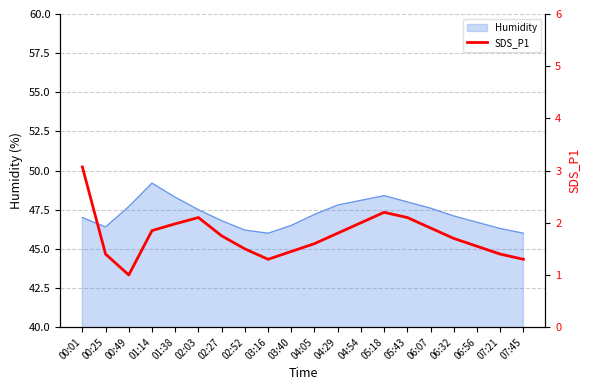

What is the sum of all values?

35.0